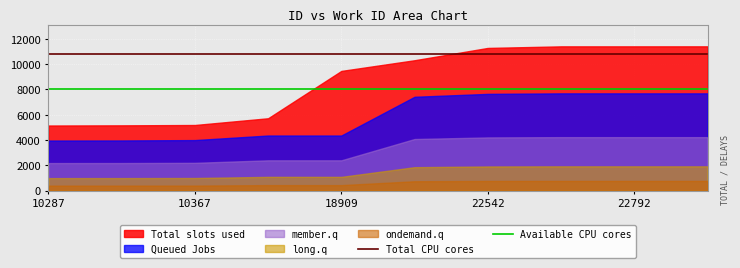

What is the sum of all Total CPU cores values?

108271.5